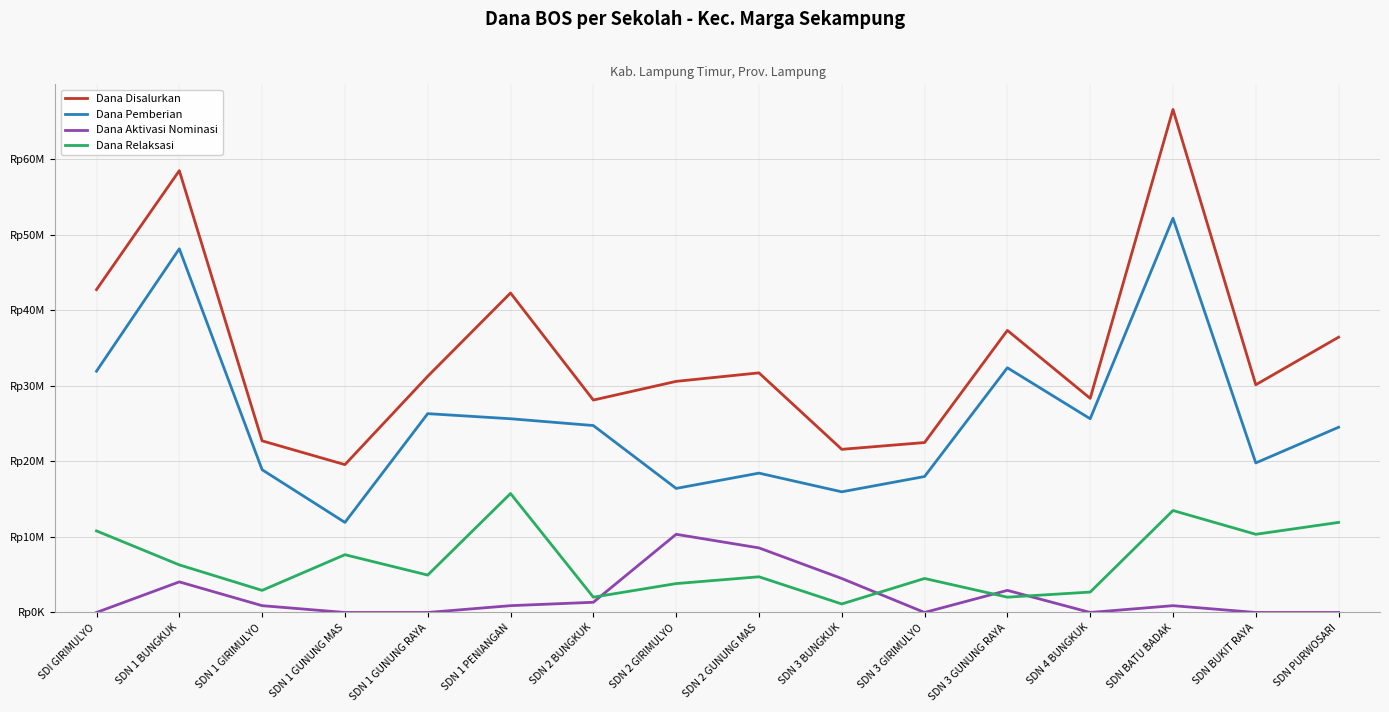

What is the label of the 13th point from the right?

SDN 1 GUNUNG MAS